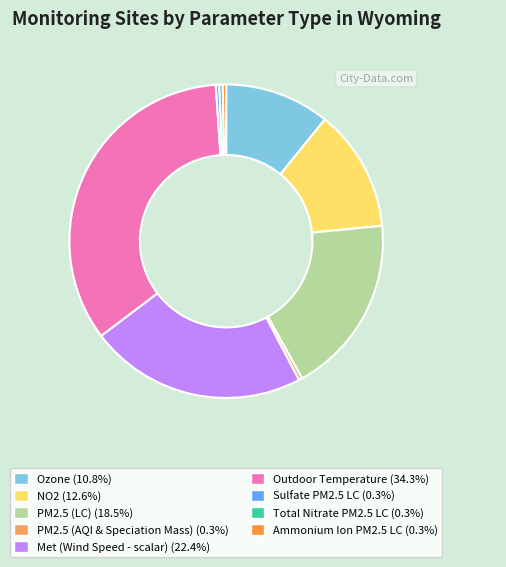

Combined, do PM2.5 (AQI & Speciation Mass) (0.3%) and PM2.5 (LC) (18.5%) account for over 50%?

No